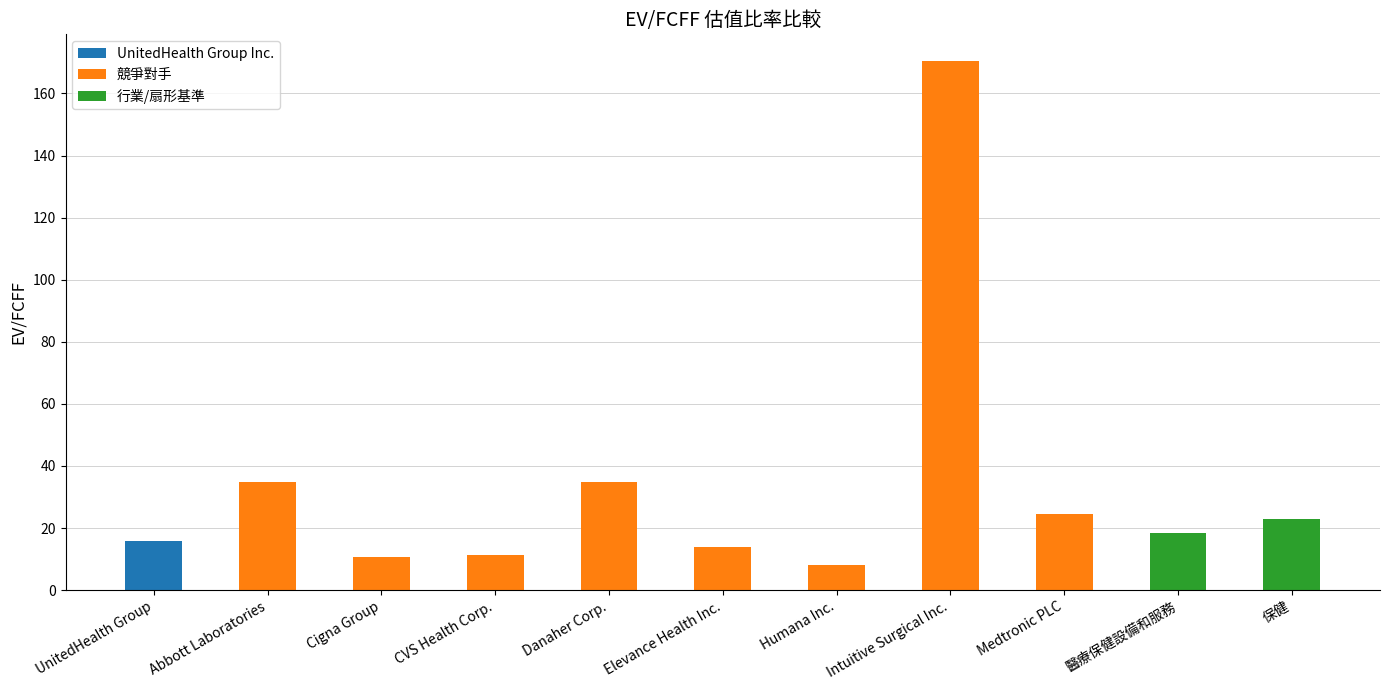

What position from the right is UnitedHealth Group?

11